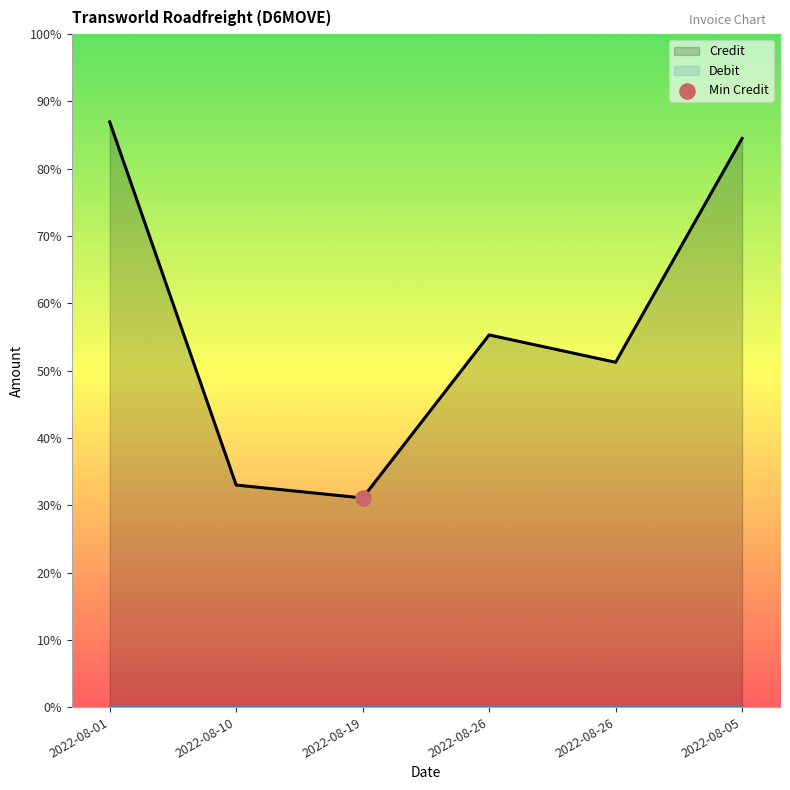

Between 2022-08-26 and 2022-08-05, which is larger?

2022-08-05